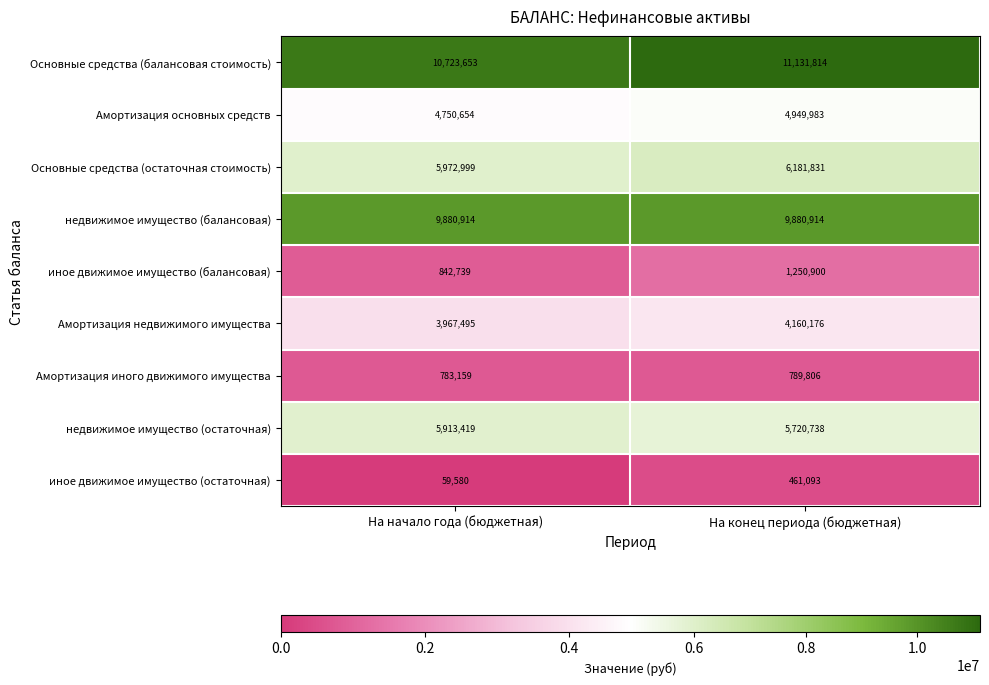

What is the difference between the highest and lowest values at На конец периода (бюджетная)?

10670721